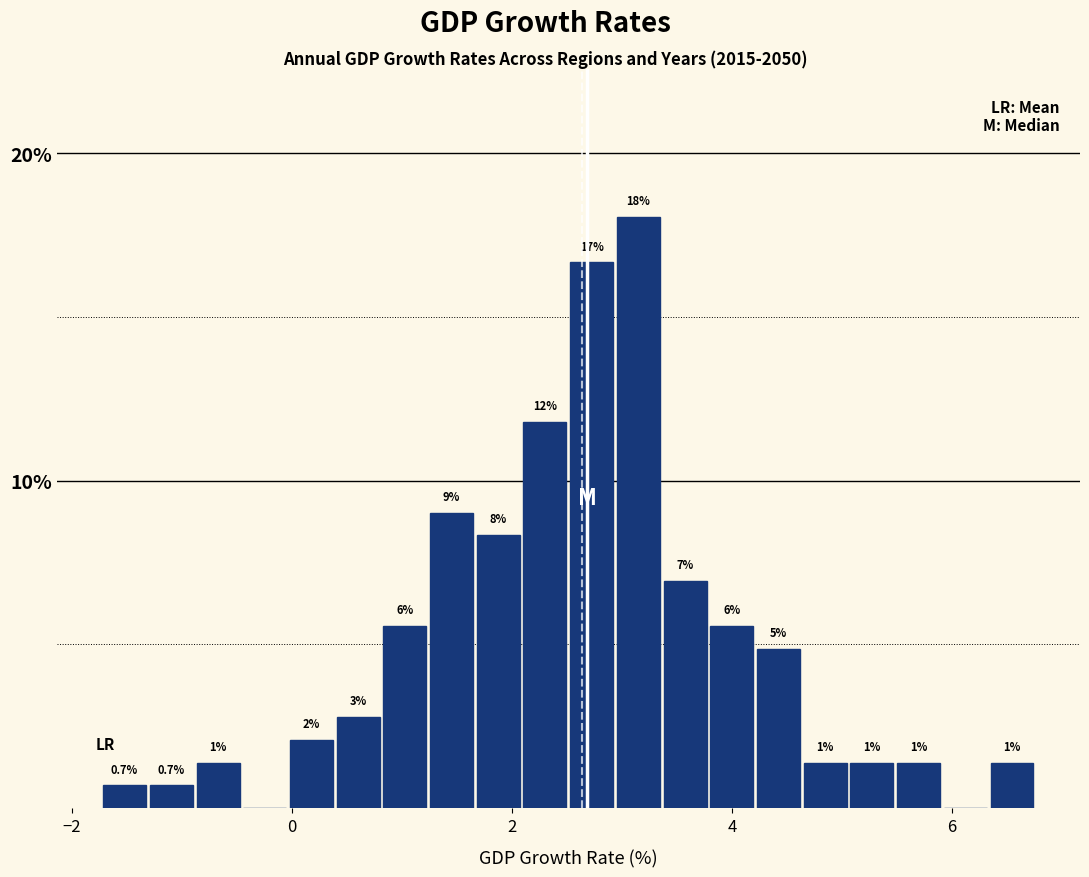

Read against the x-axis, roughly where is the centre of the tallest bar?

3.2